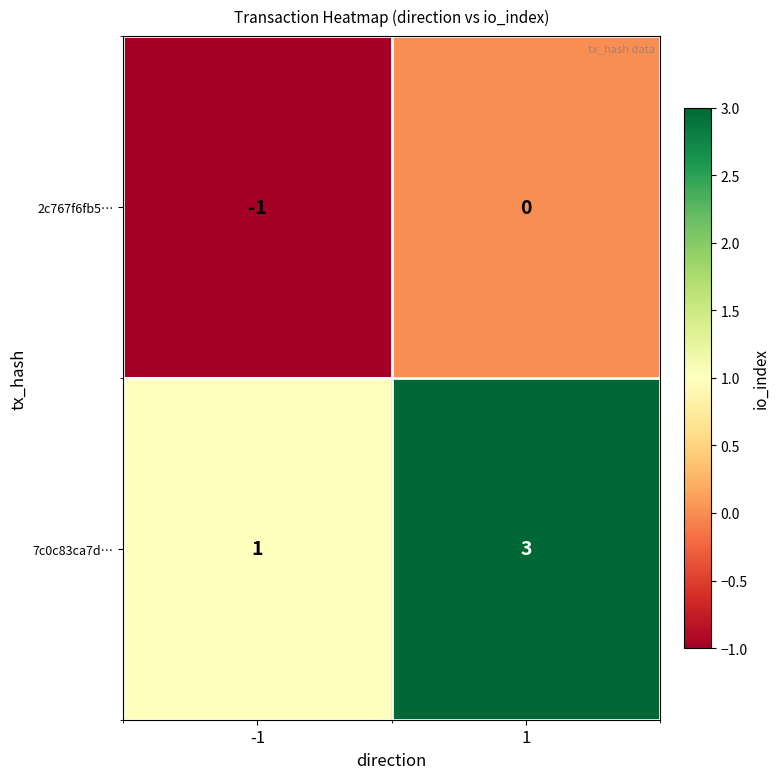

At -1, list the series in order from largest to smallest.

7c0c83ca7d…, 2c767f6fb5…